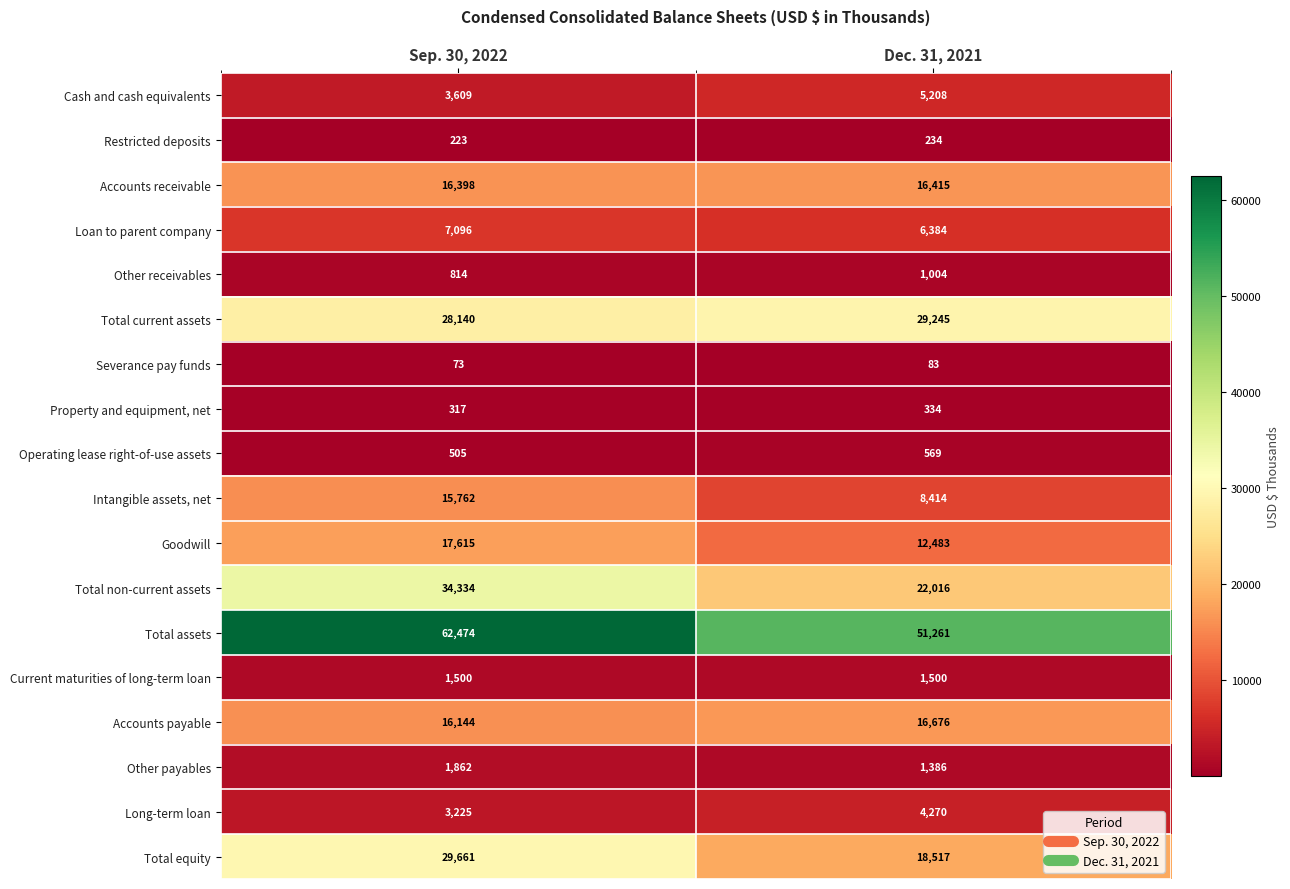

What is the smallest value displayed?

73